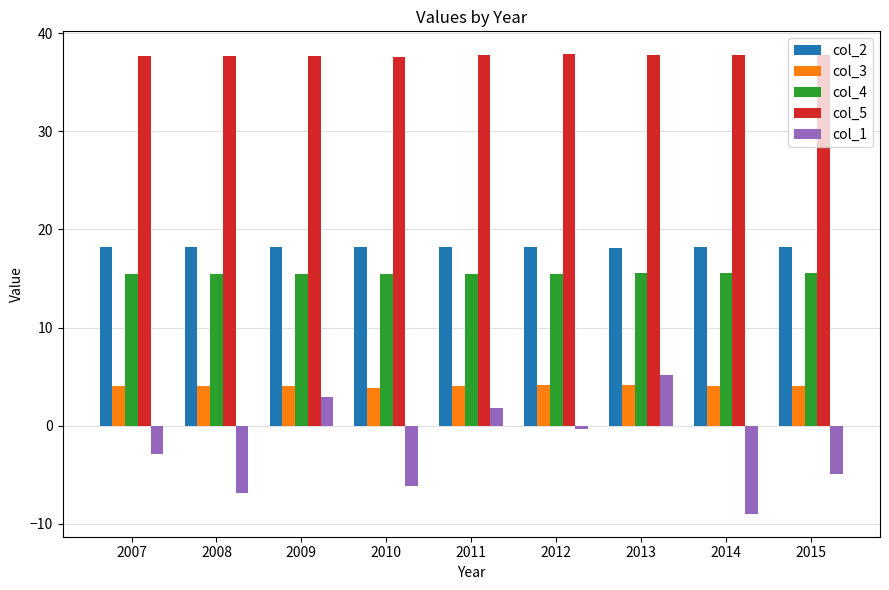

Which series has the largest range (max minus min)?

col_1